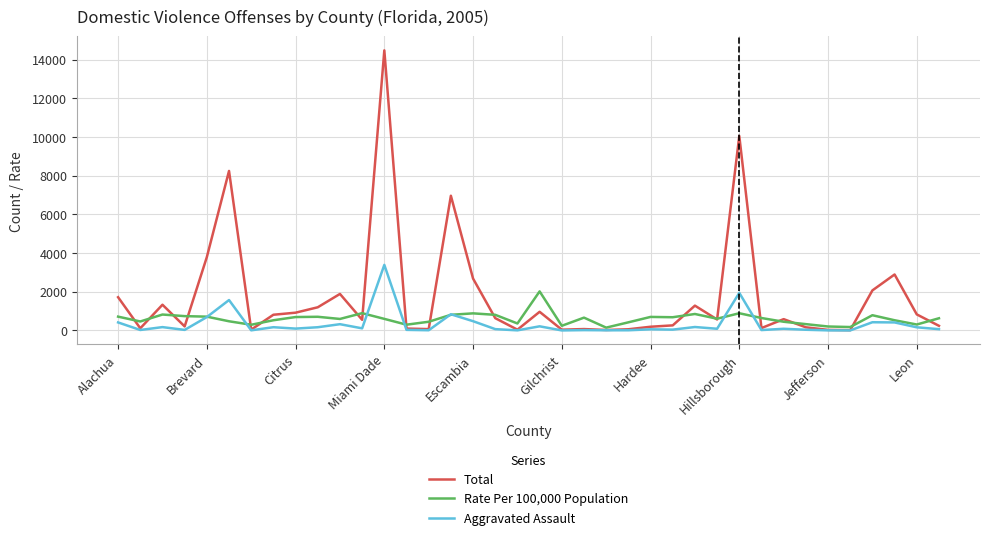

Which series has the largest total across all categories?

Total